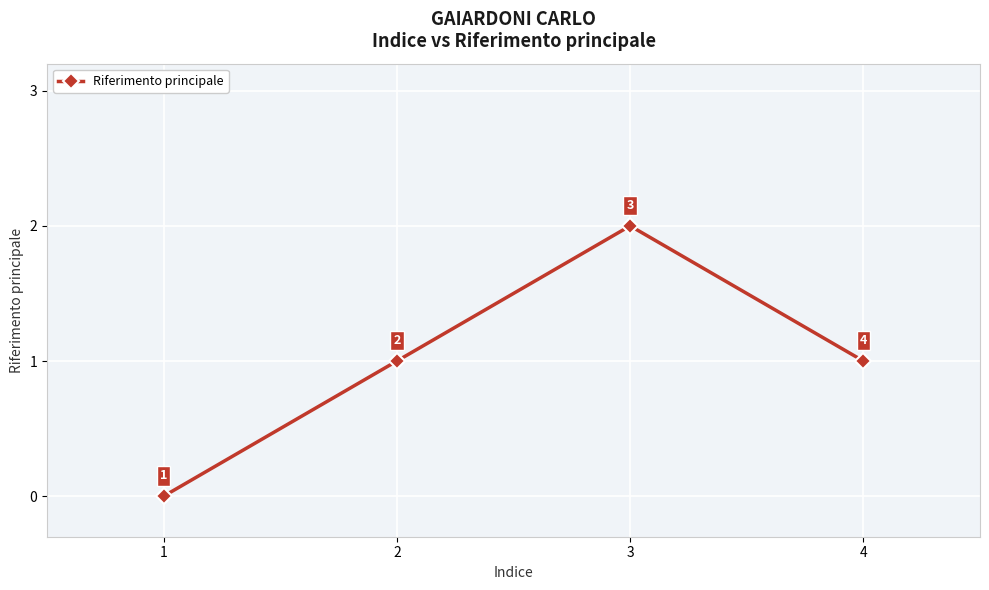

How many values are between 1 and 2?

3